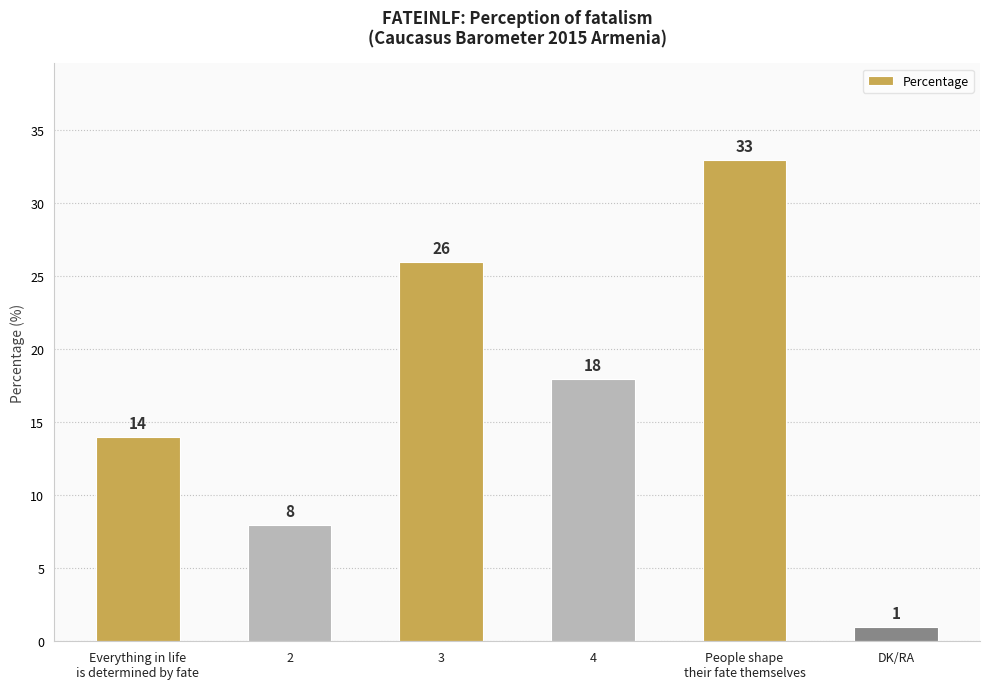

What is the difference between the maximum and minimum values?

32